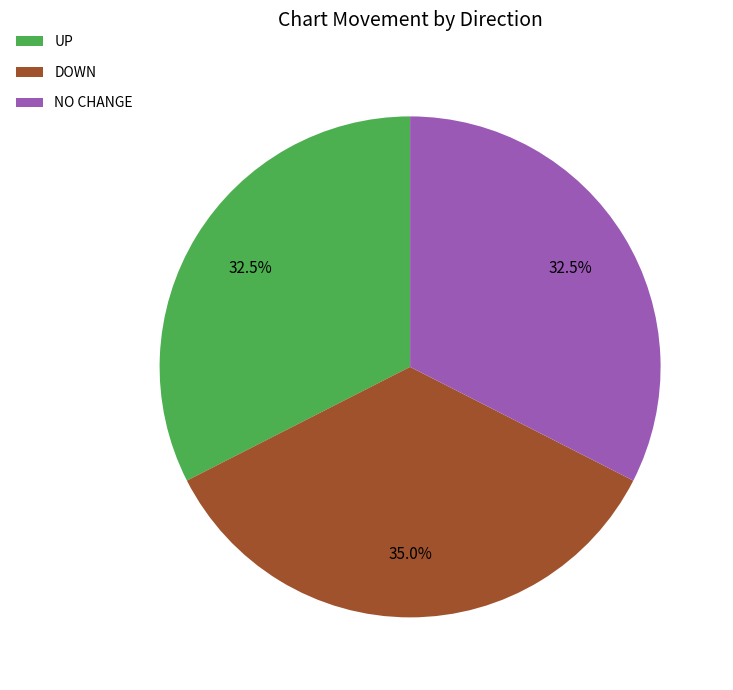

What is the largest slice in the pie chart?

DOWN